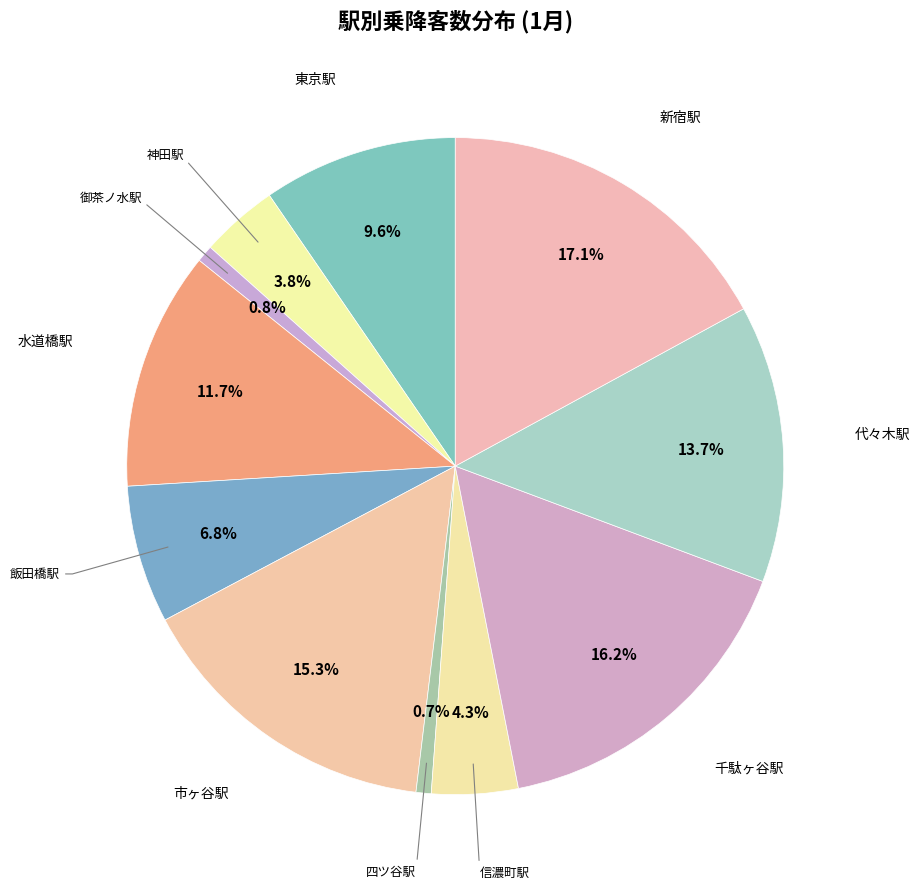

What is the largest slice in the pie chart?

新宿駅